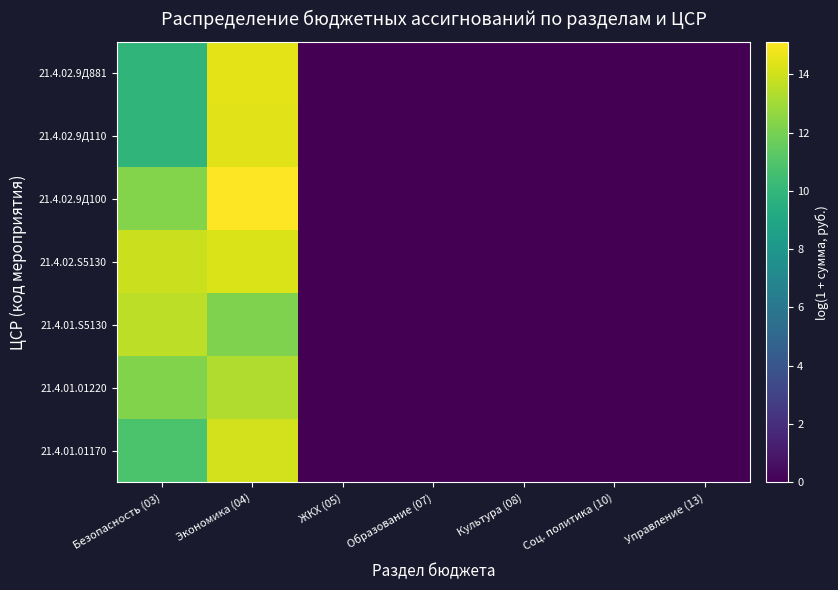

Which label corresponds to the smallest value in the chart?

ЖКХ (05)